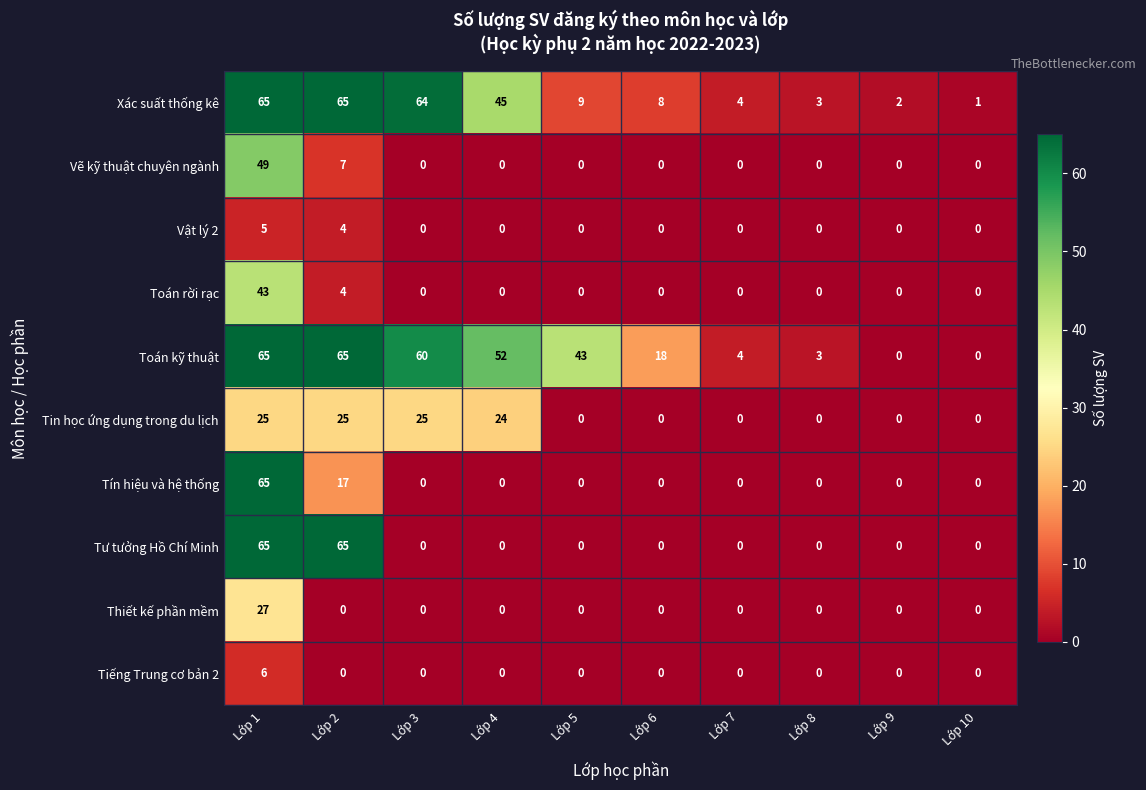

True or false: Tin học ứng dụng trong du lịch has a value of 35 at Lớp 3.

False